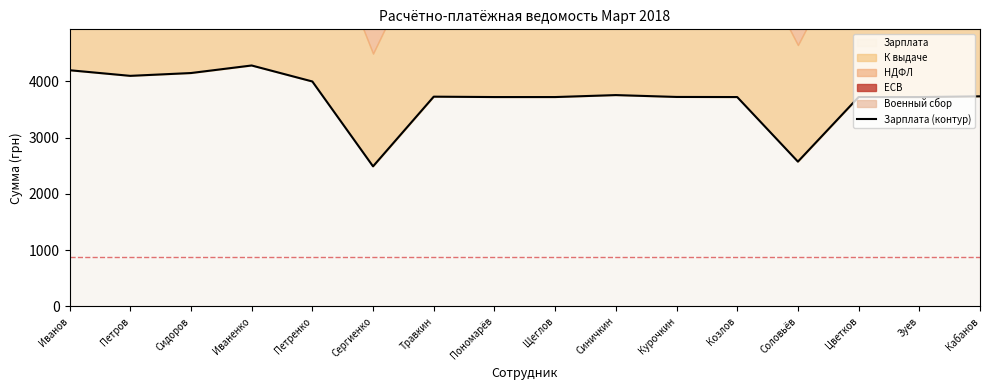

What is the greatest value displayed?

4284.3